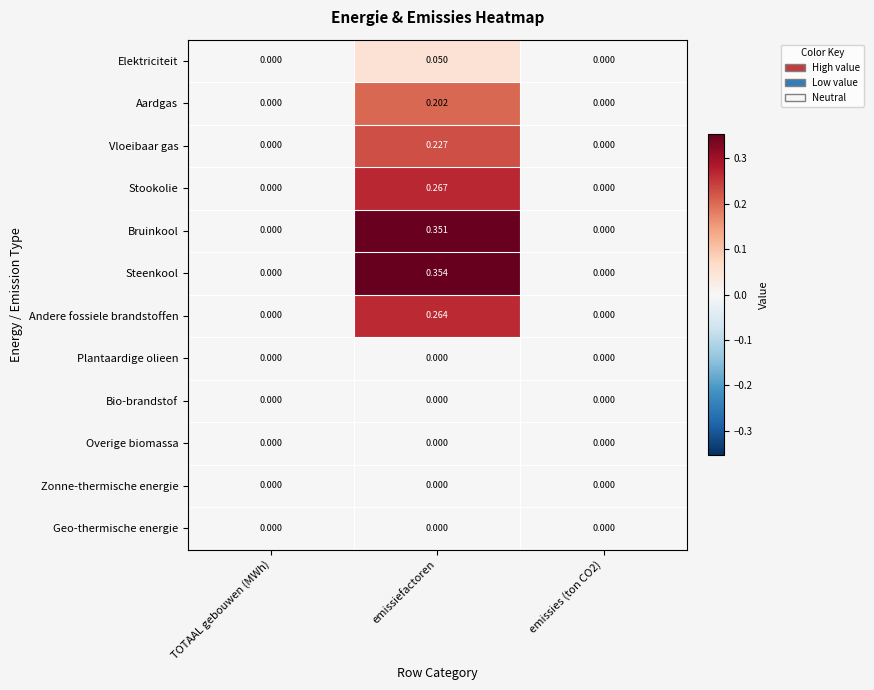

Which series has the widest spread of values?

Steenkool